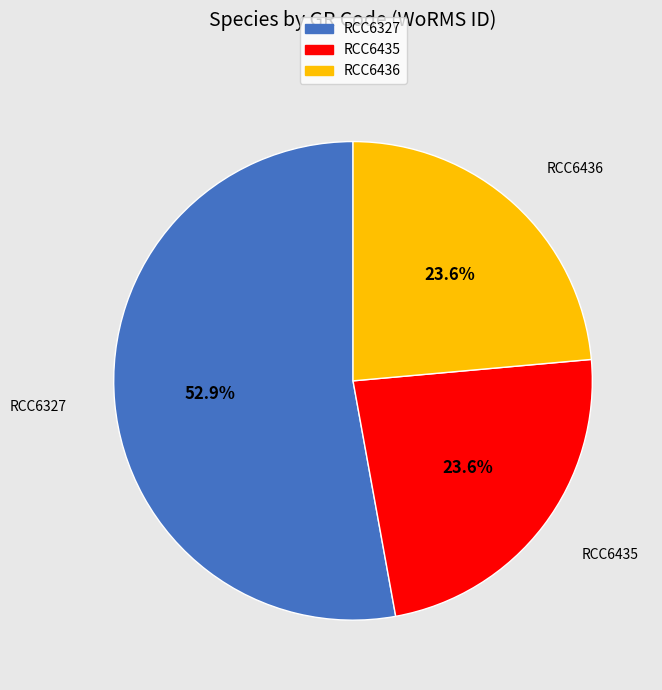

Is it true that RCC6436 is 15% of the pie?

False